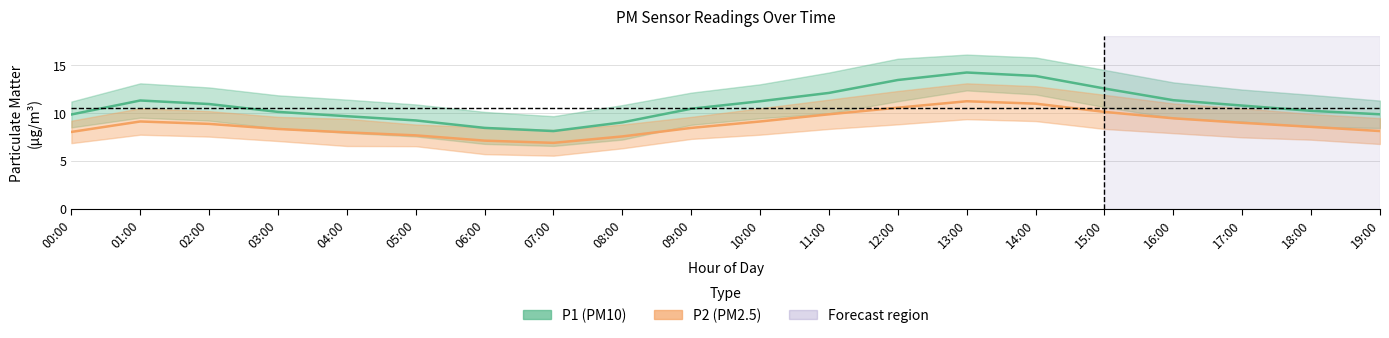

What is the label of the 2nd point from the right?

18:00